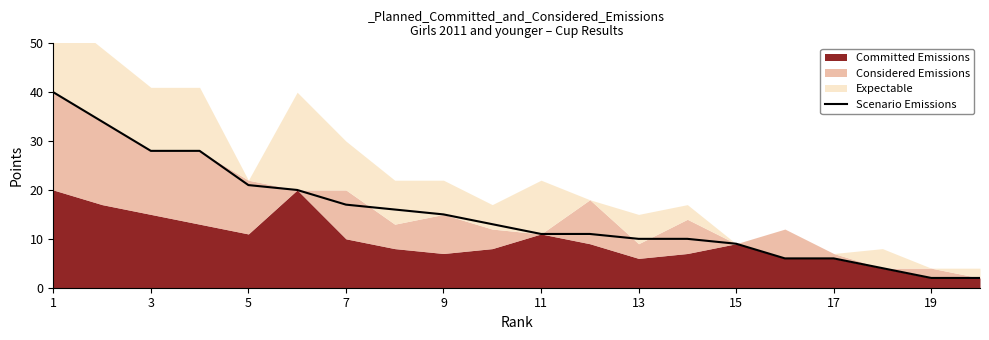

What is the value of the 3rd point from the left?

28